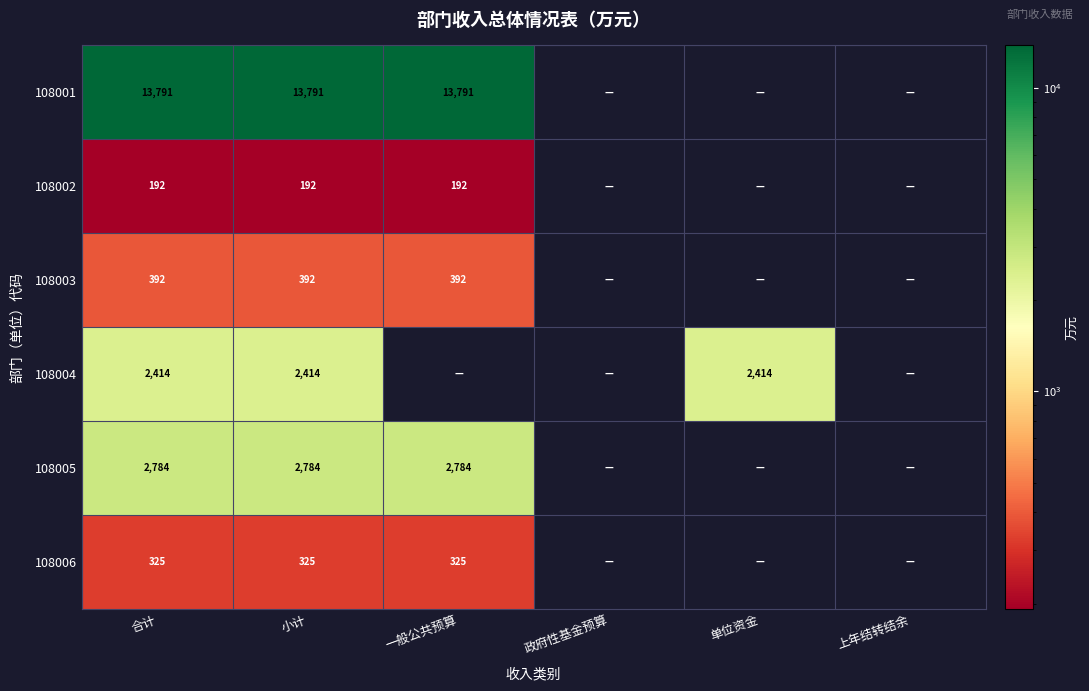

Rank the series at 小计 from highest to lowest value.

108001, 108005, 108004, 108003, 108006, 108002